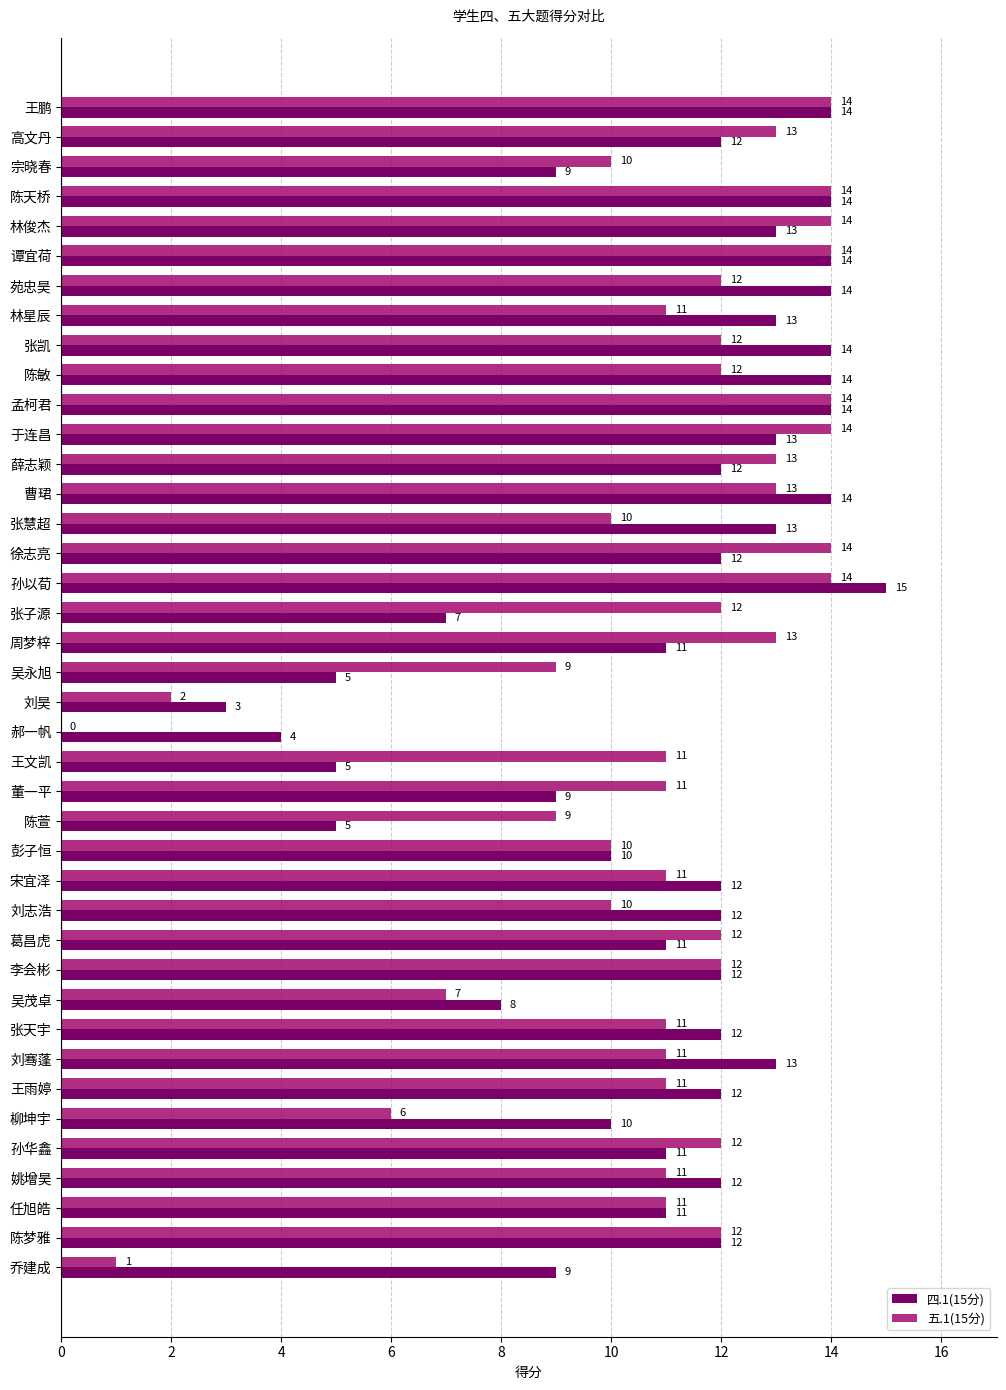

What is the sum of all 四.1(15分) values?

440